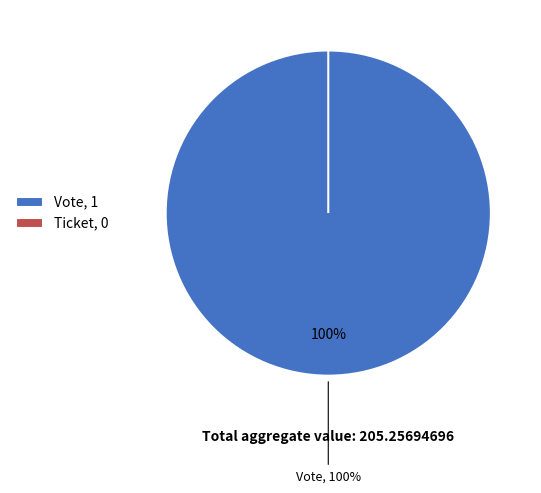

What percentage do Ticket and Vote together represent?

100.0%